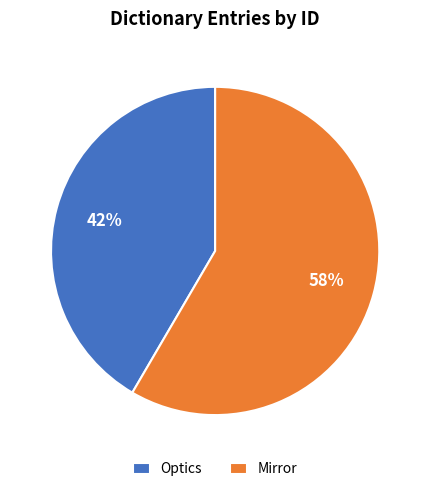

To the nearest percent, what is the combined percentage of Optics and Mirror?

100%